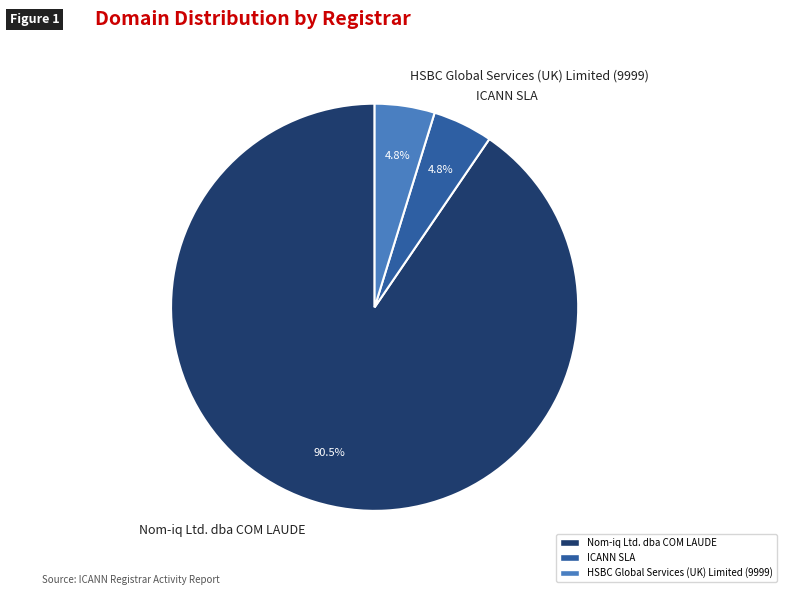

Is ICANN SLA the majority of the pie?

No